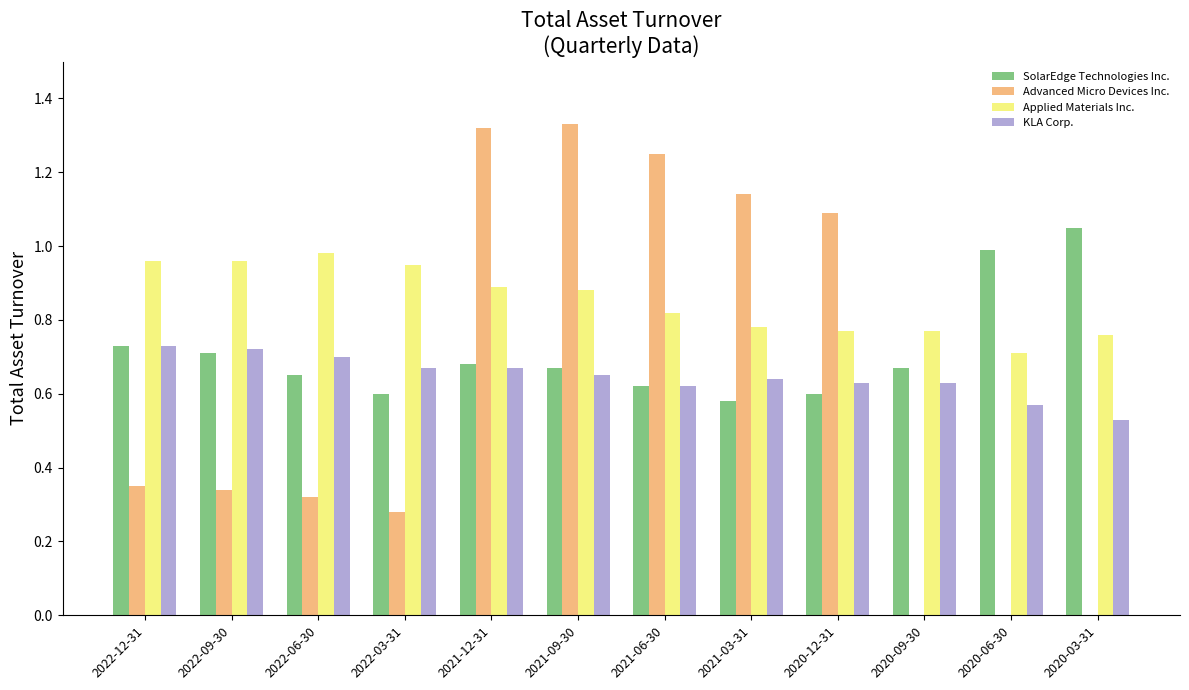

Does the chart contain stacked bars?

No